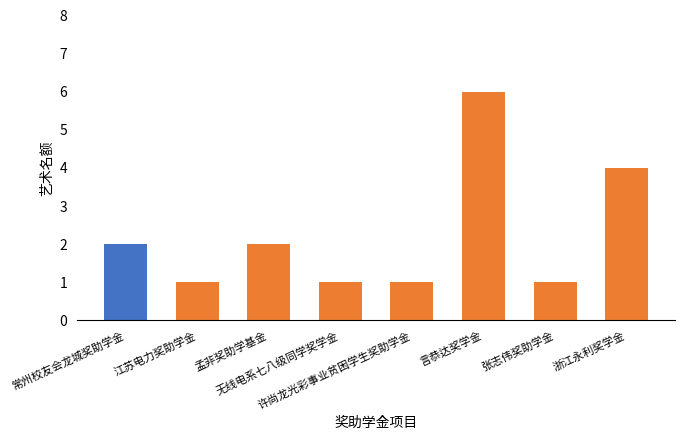

Reading left to right, transcribe all the data shown in this chart.

2	1	2	1	1	6	1	4